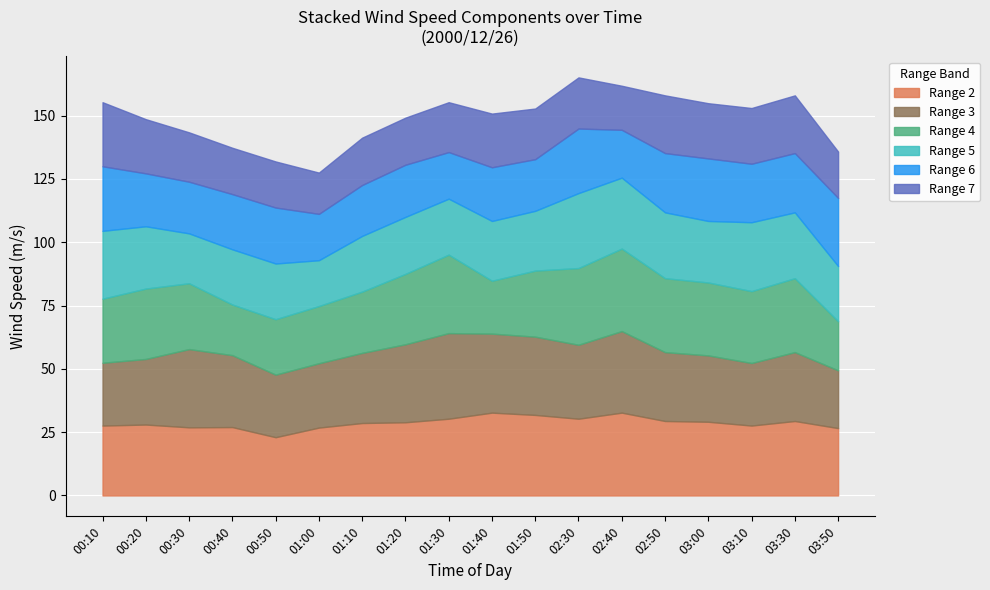

What is the minimum value for Range 2?

23.0